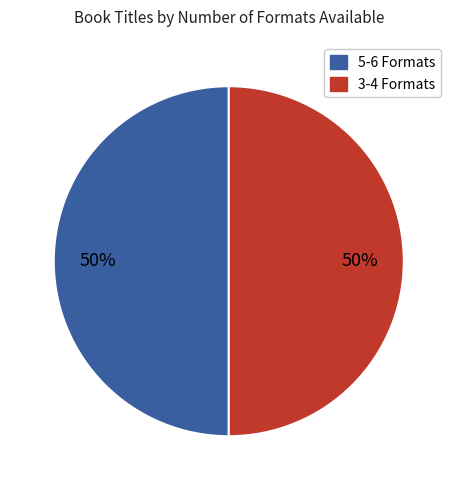

To the nearest percent, what is the average slice percentage?

50%